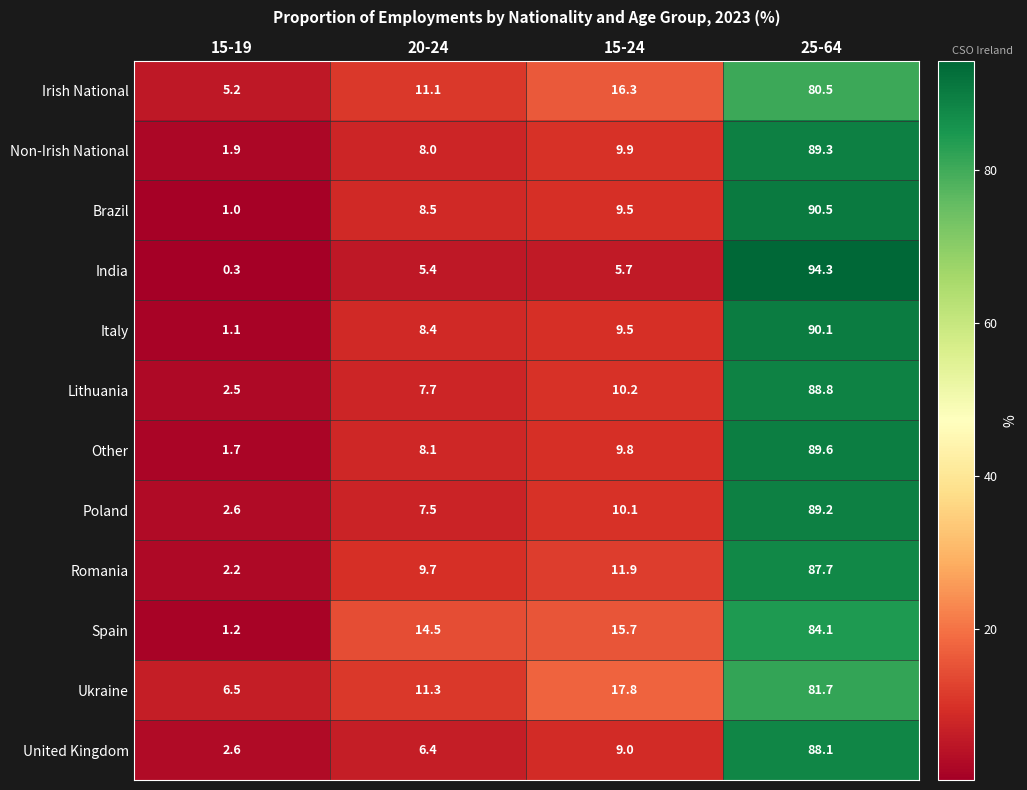

What is the smallest value displayed?

0.3